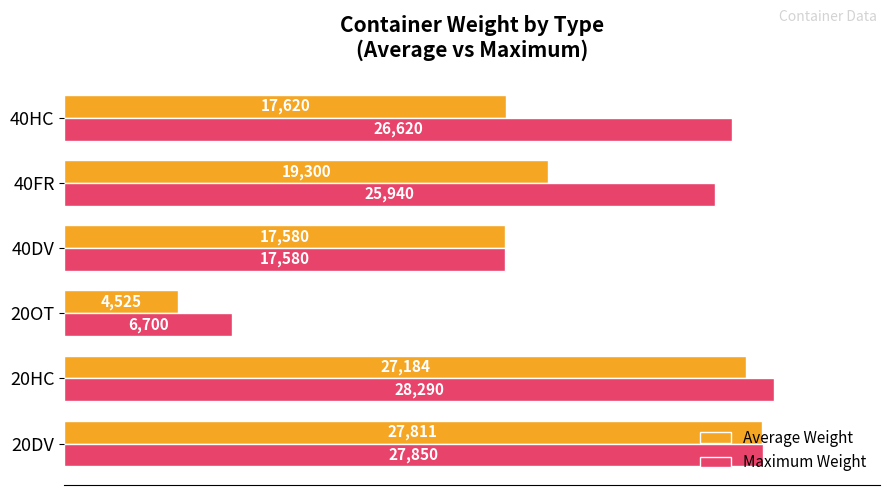

Which series has the largest total across all categories?

Maximum Weight